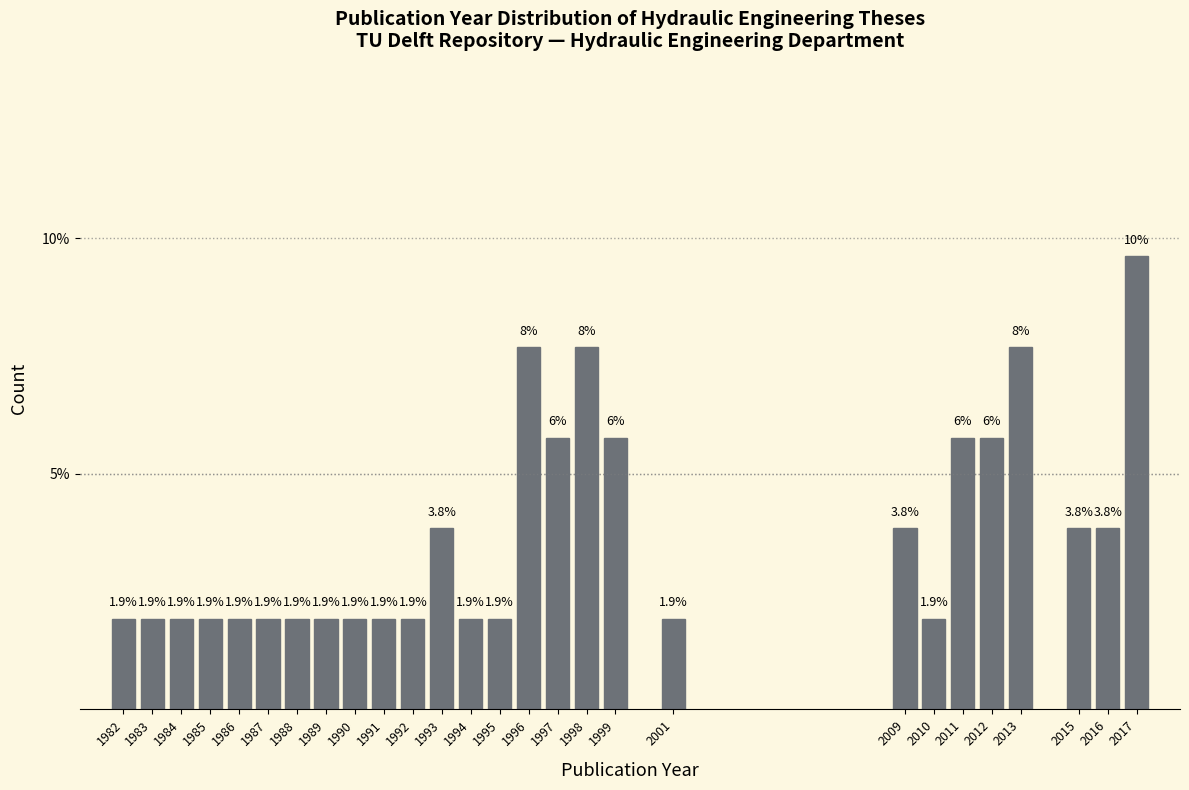

What is the smallest value displayed?

1.9